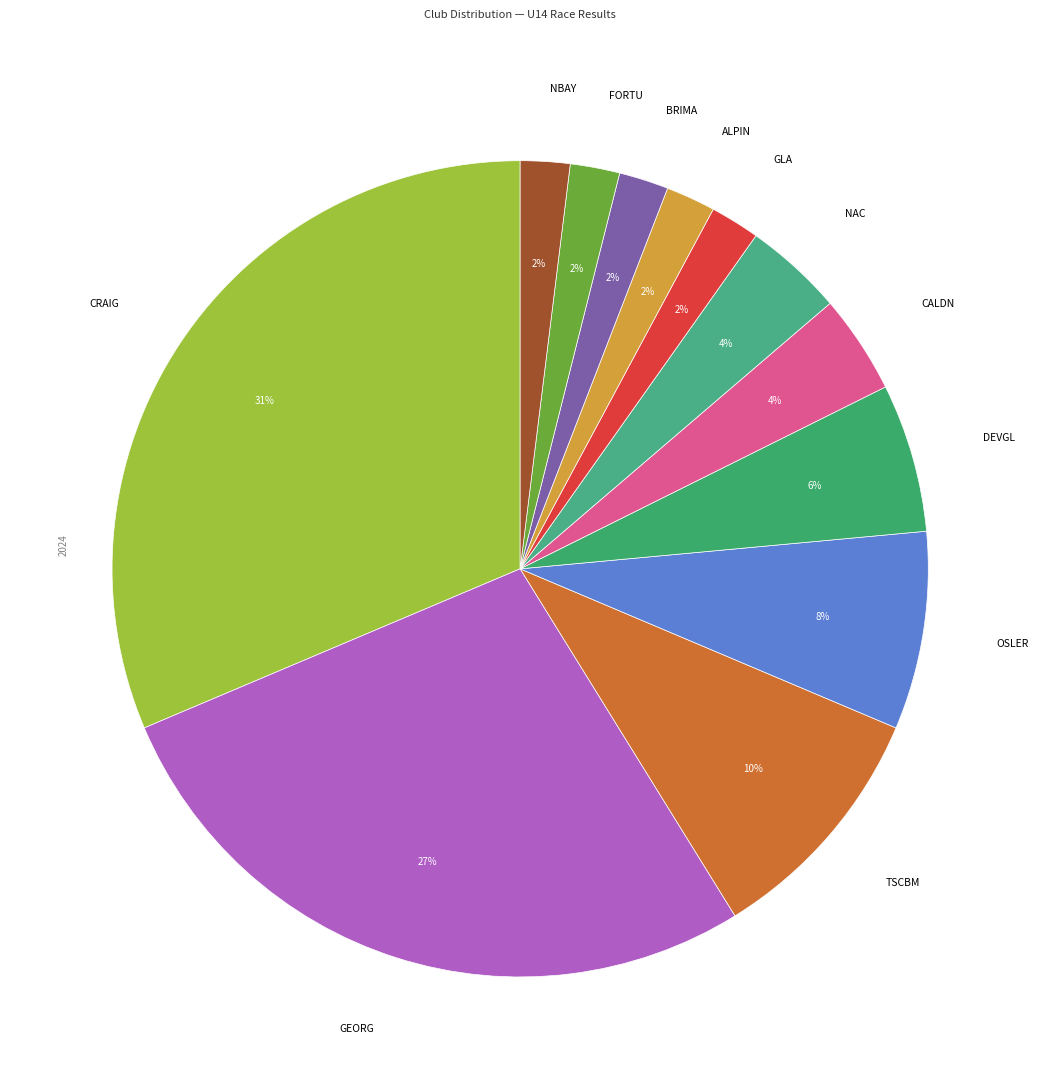

Count the number of slices in the pie.

12